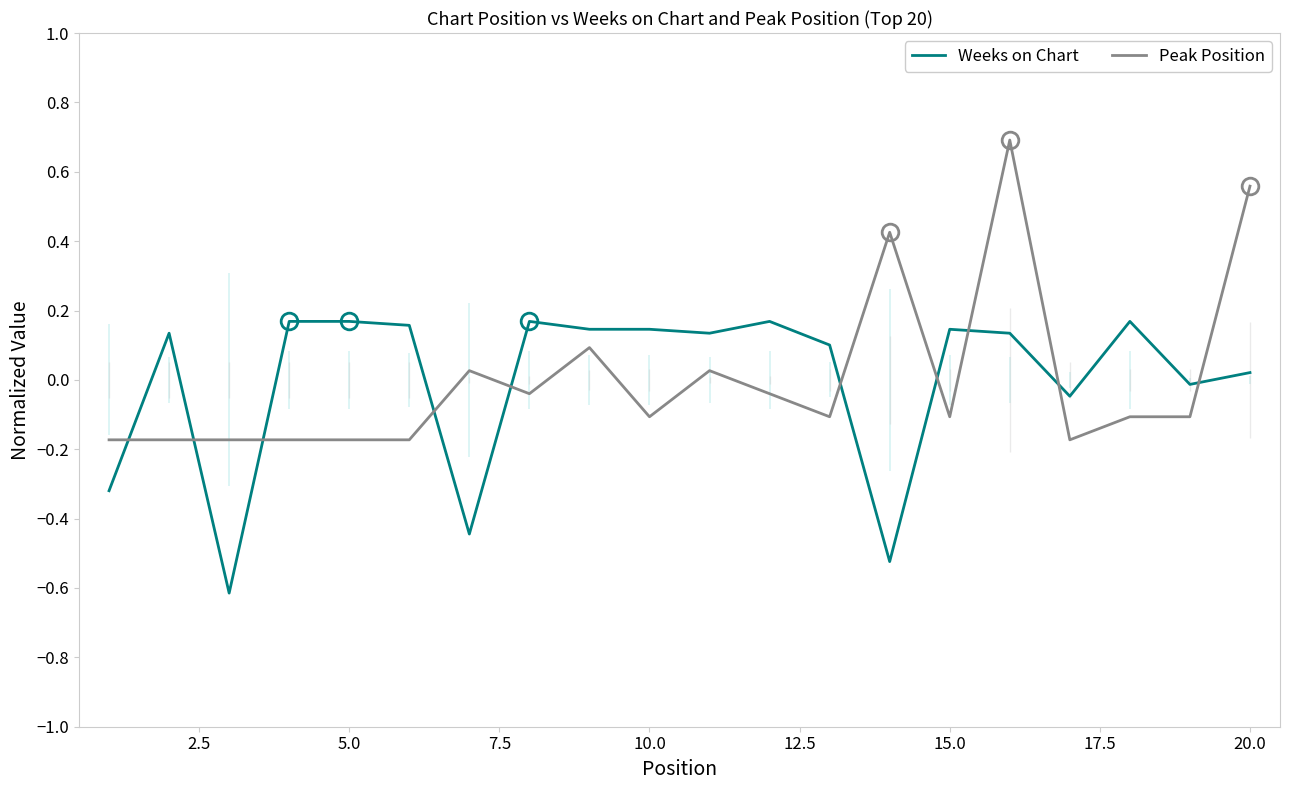

Reading left to right, transcribe all the data shown in this chart.

Weeks on Chart: -0.3	0.1	-0.6	0.2	0.2	0.2	-0.4	0.2	0.1	0.1	0.1	0.2	0.1	-0.5	0.1	0.1	-0.0	0.2	-0.0	0.0
Peak Position: -0.2	-0.2	-0.2	-0.2	-0.2	-0.2	0.0	-0.0	0.1	-0.1	0.0	-0.0	-0.1	0.4	-0.1	0.7	-0.2	-0.1	-0.1	0.6